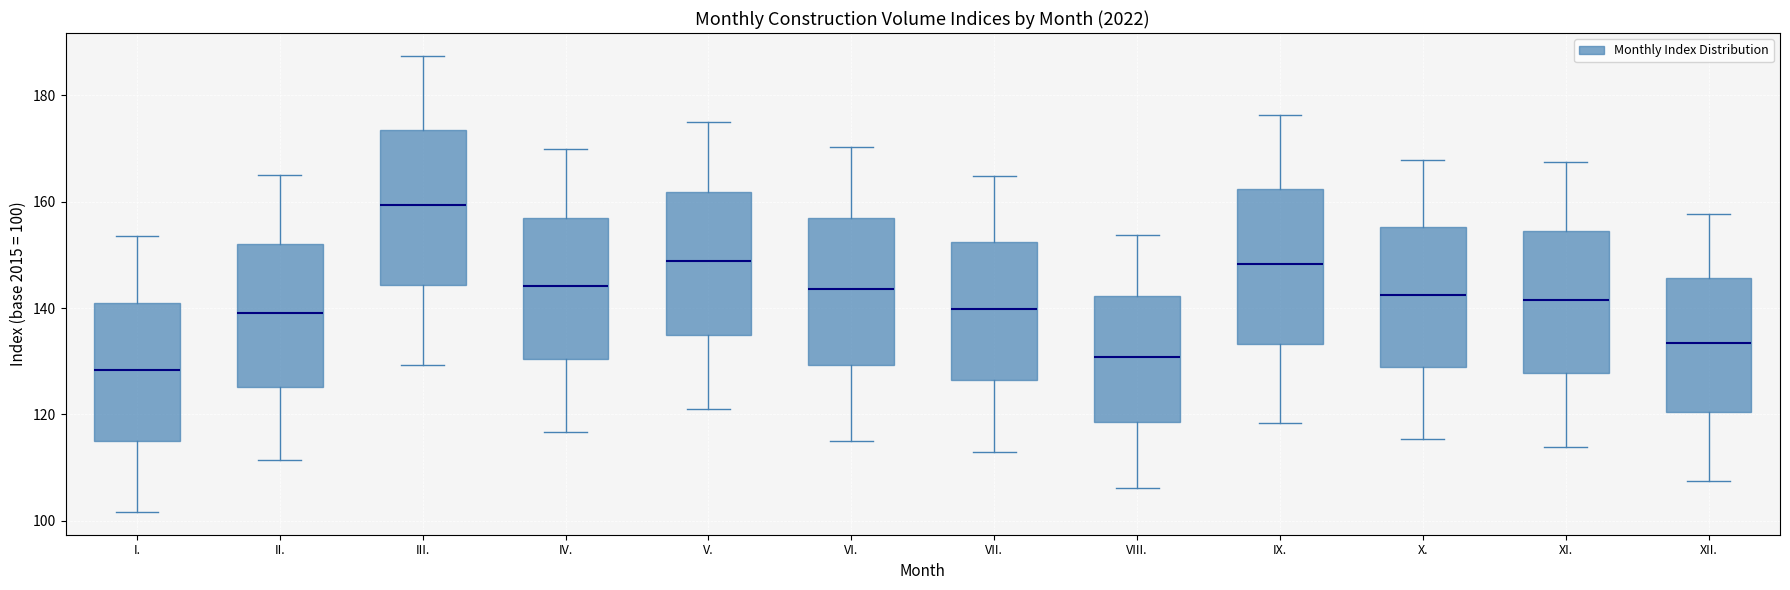

Which box's median line is the highest?

III.